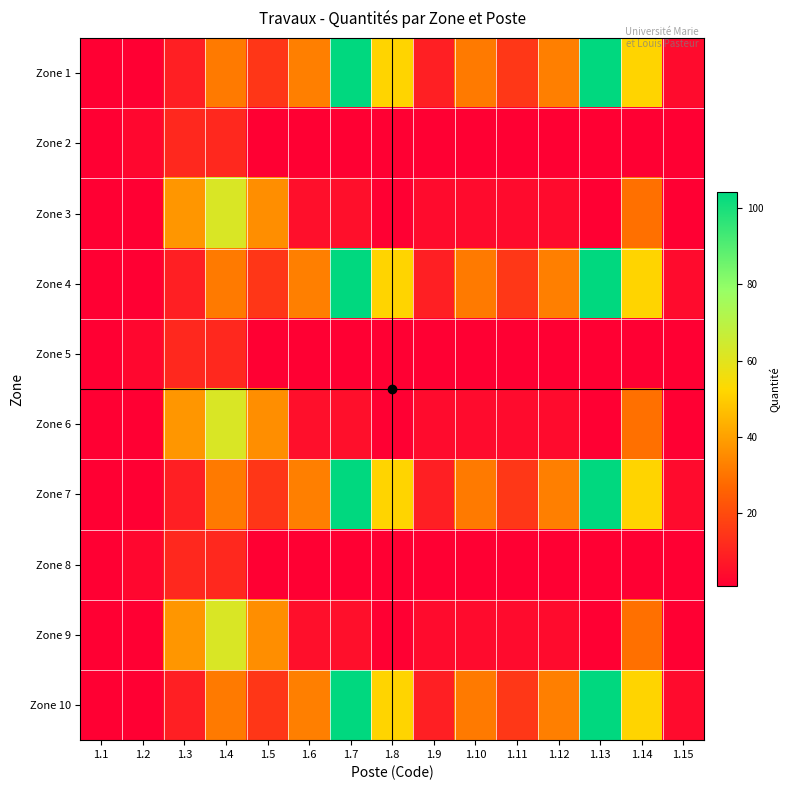

At how many categories does at least one series exceed 40?

5